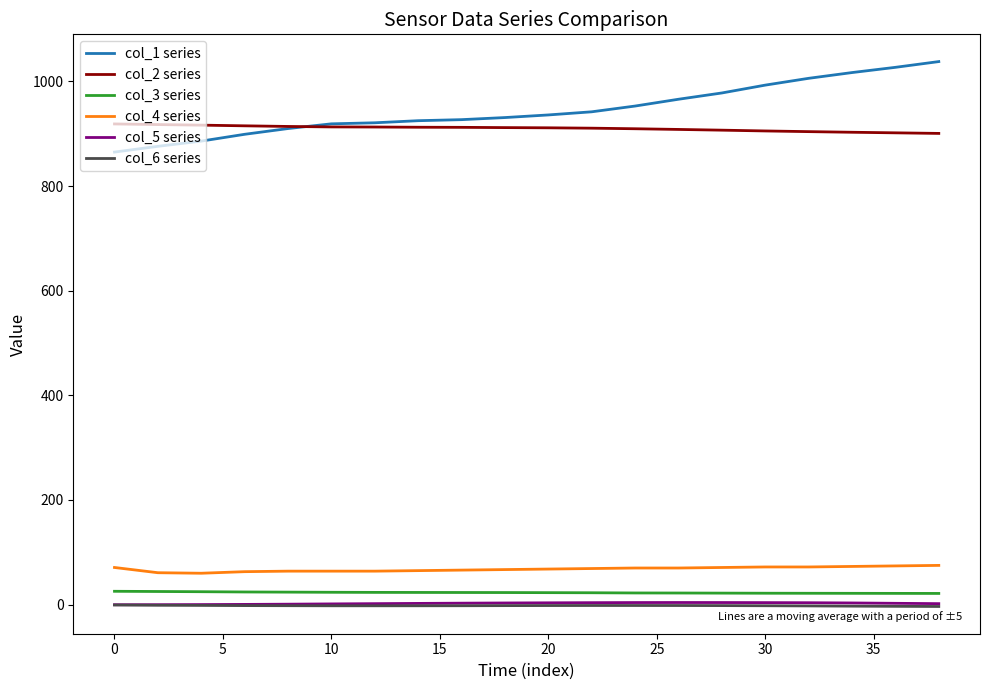

True or false: col_3 series and col_1 series intersect in this chart.

False